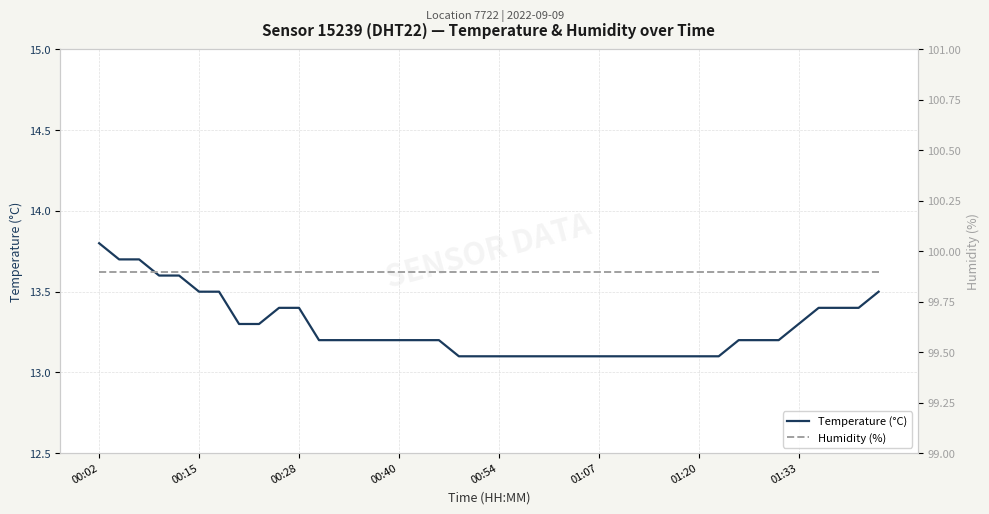

The Humidity (%) series shows 99.9 at 13. True or false?

True